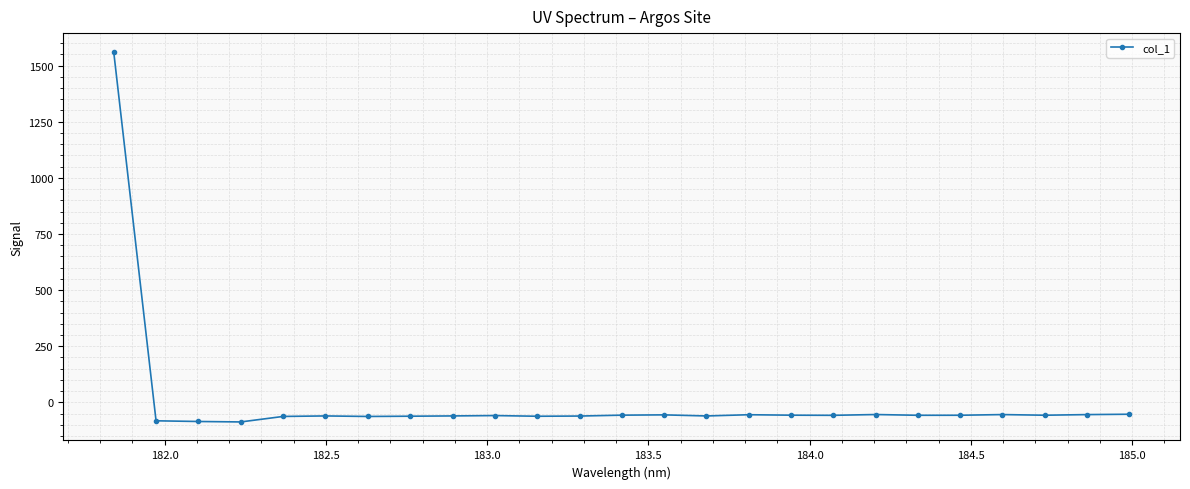

What is the value of the 17th point from the left?

-57.2